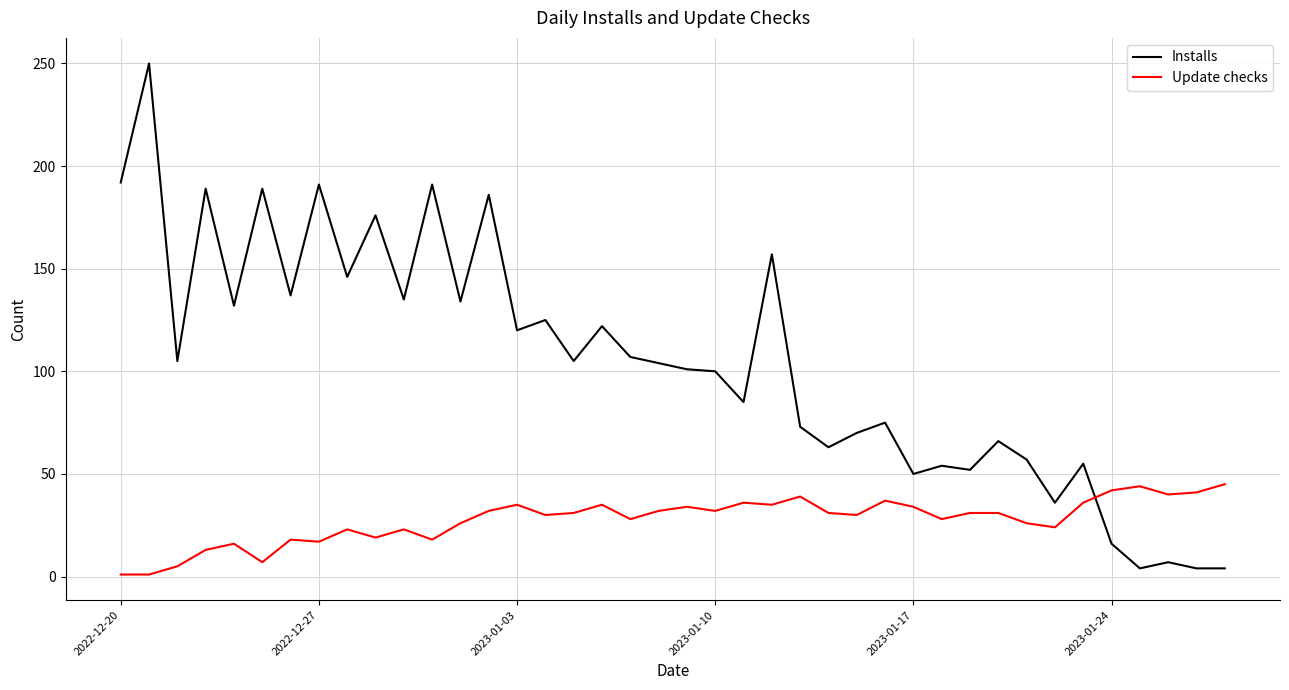

What is the difference between the second highest and second lowest values in the Installs series?

188